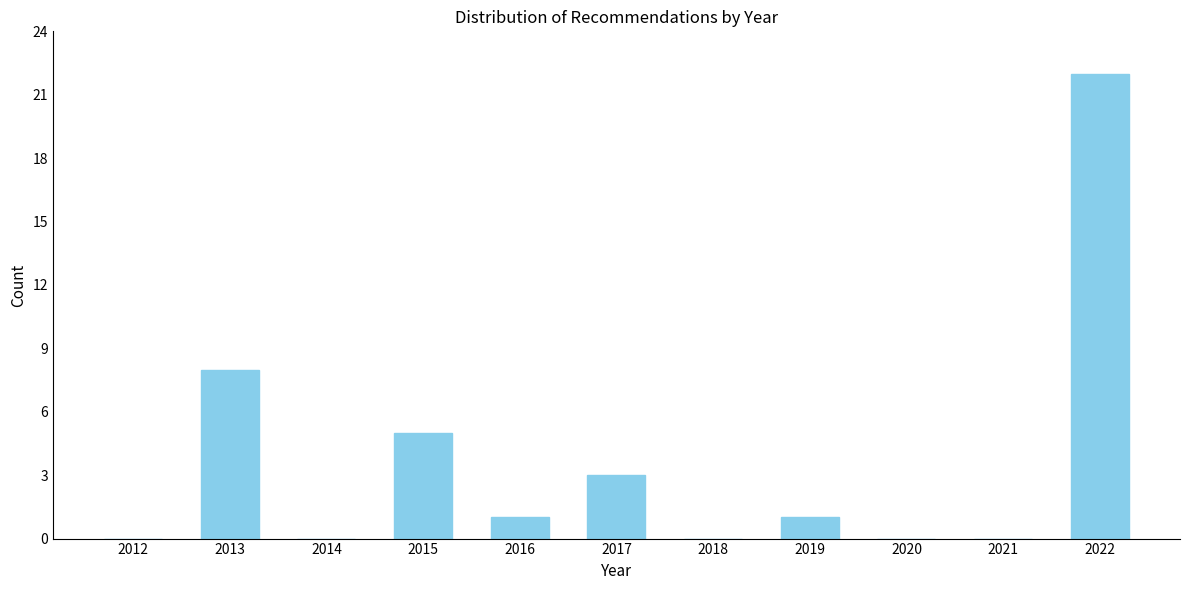

Reading left to right, extract all data points from this chart.

2012=0	2013=8	2014=0	2015=5	2016=1	2017=3	2018=0	2019=1	2020=0	2021=0	2022=22